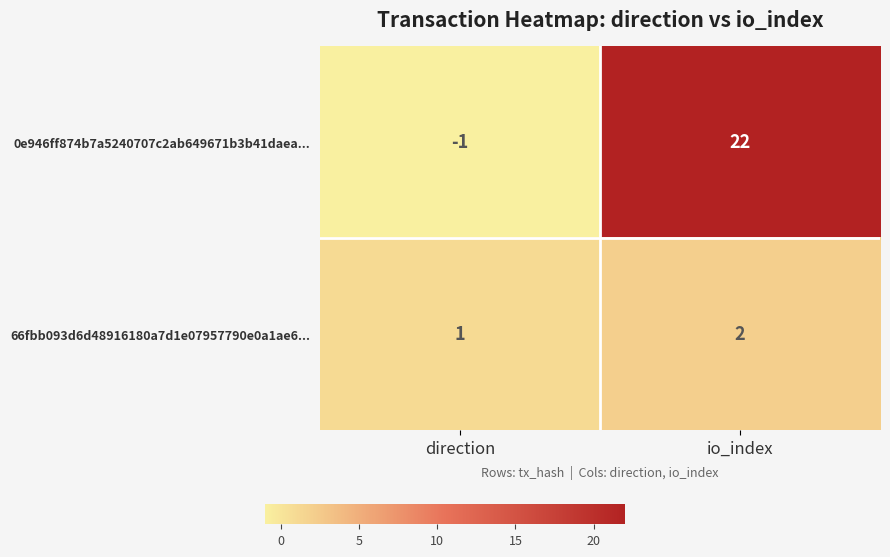

Reading right to left, extract all data points from this chart.

0e946ff874b7a5240707c2ab649671b3b41daea...: 22	-1
66fbb093d6d48916180a7d1e07957790e0a1ae6...: 2	1